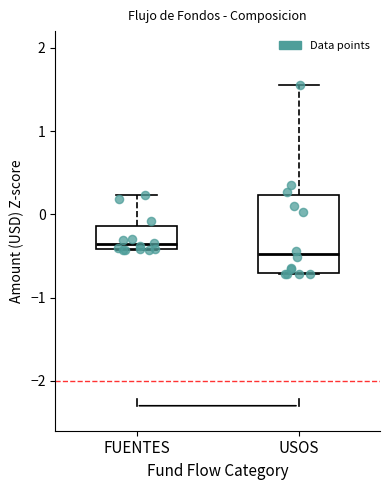

Which box is the tallest, from its lower edge to its upper edge?

USOS